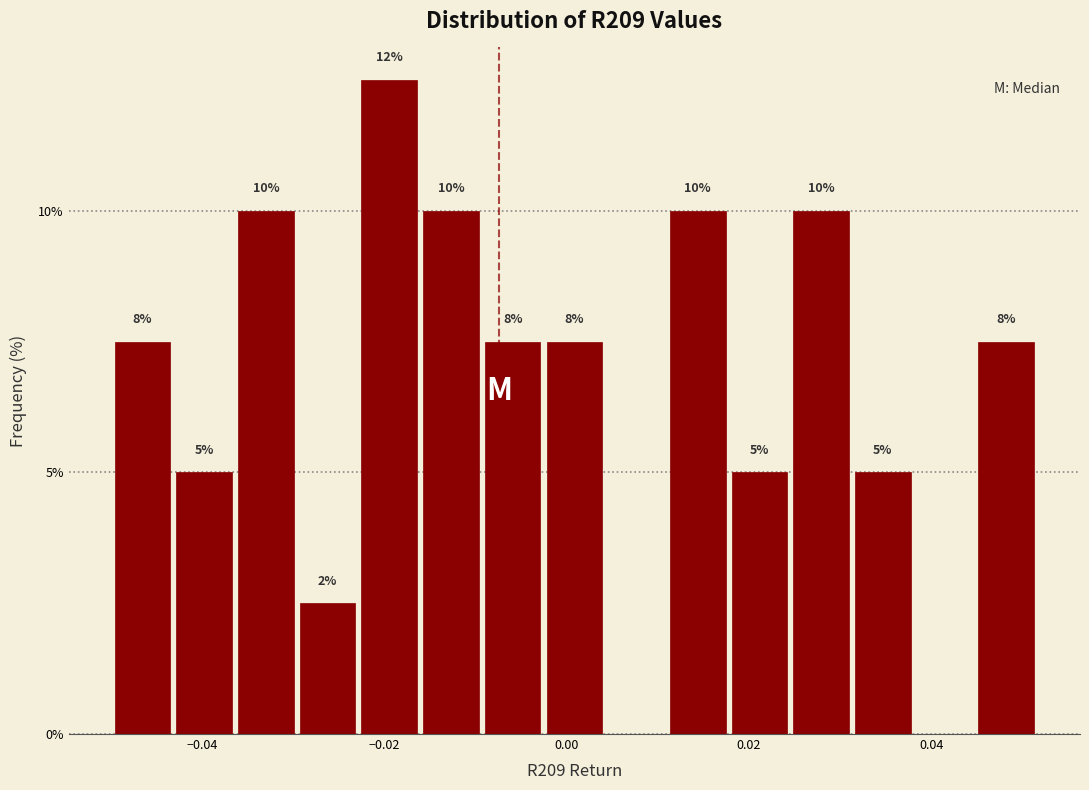

Around what value on the x-axis is the tallest bar? Give the approximate position of its centre, as read against the axis.

-0.020